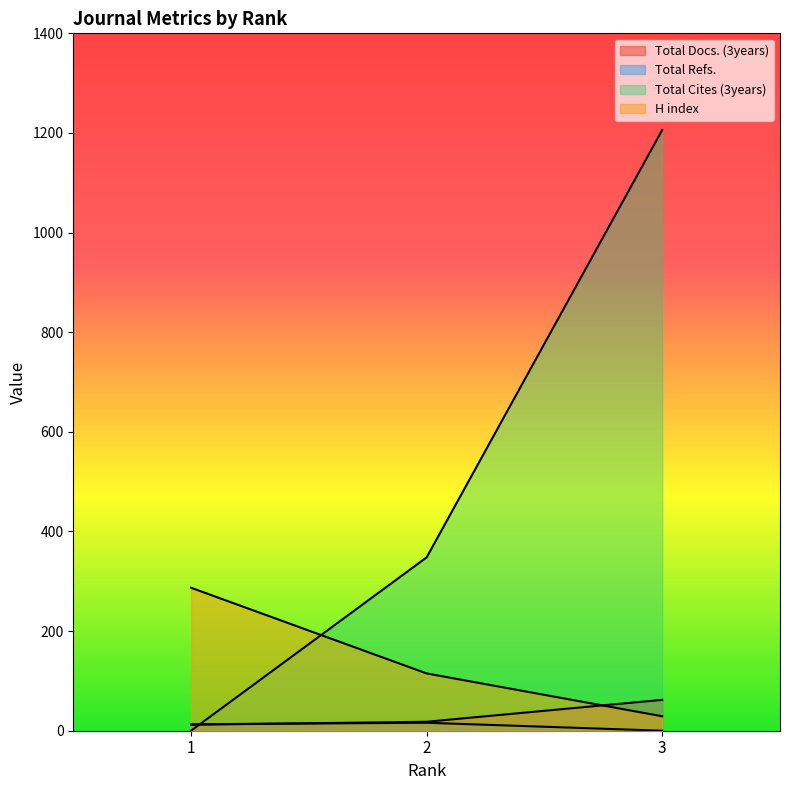

At which label is Total Docs. (3years) closest to 37?

2